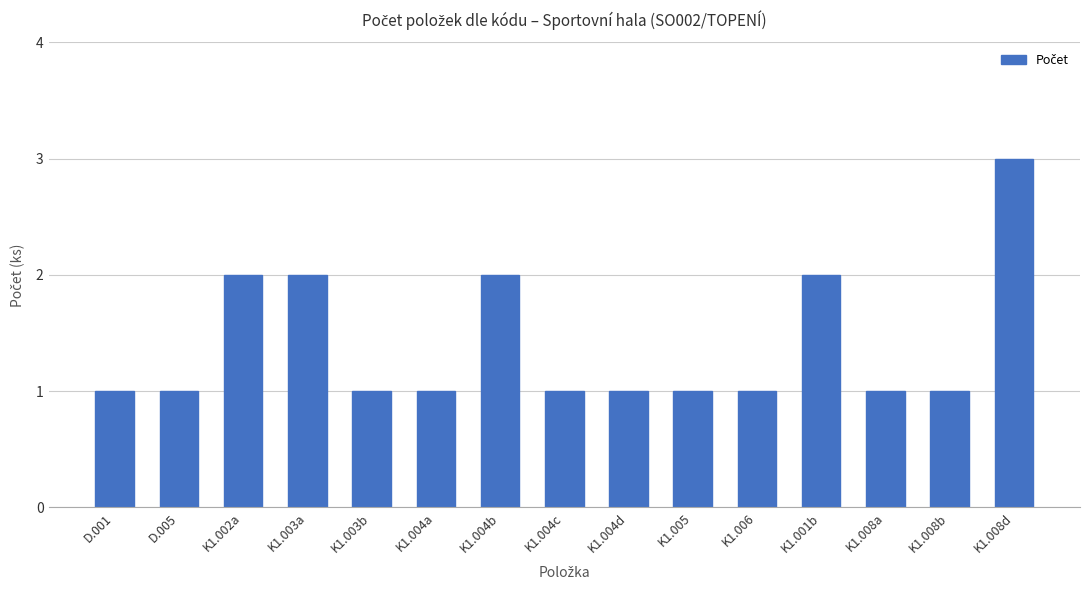

Is it true that the value at D.005 is 0?

False